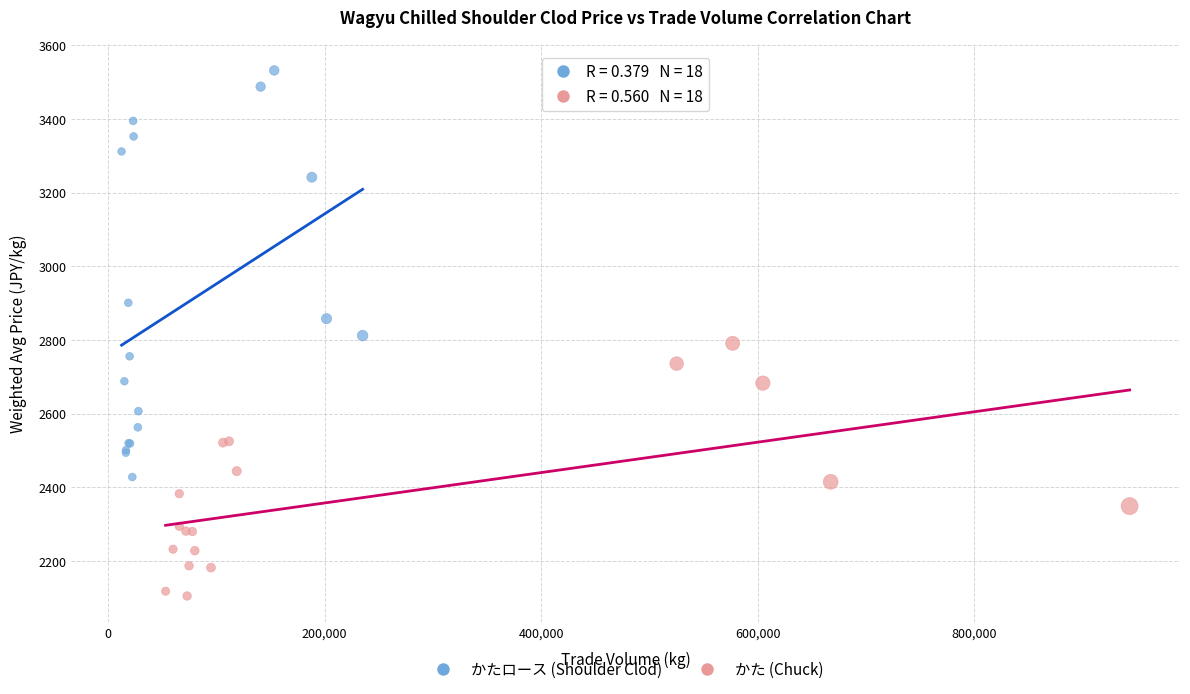

Which series has the widest spread of Y values?

かたロース (Shoulder Clod)